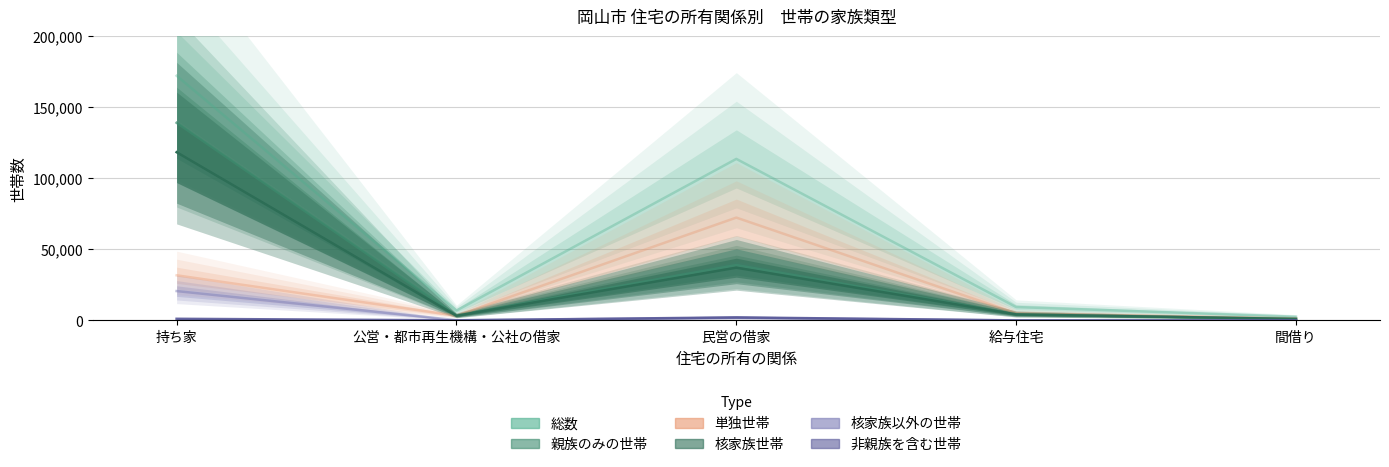

Which series has the largest total across all categories?

総数